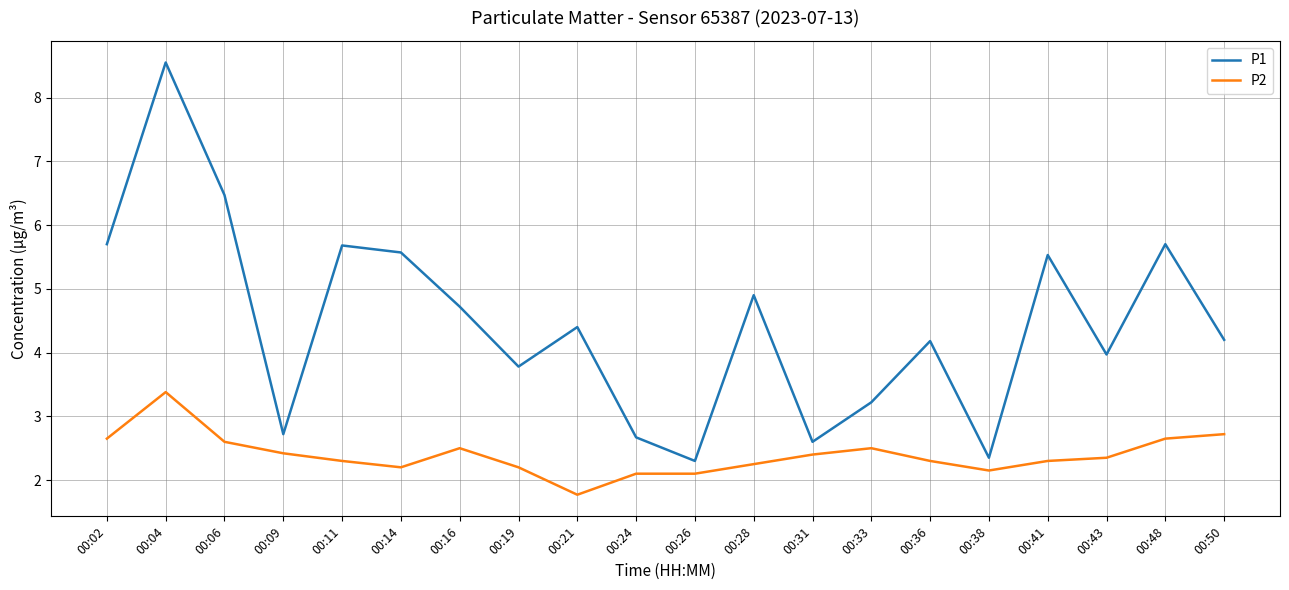

What is the spread (max minus min) of values at 00:38?

0.2